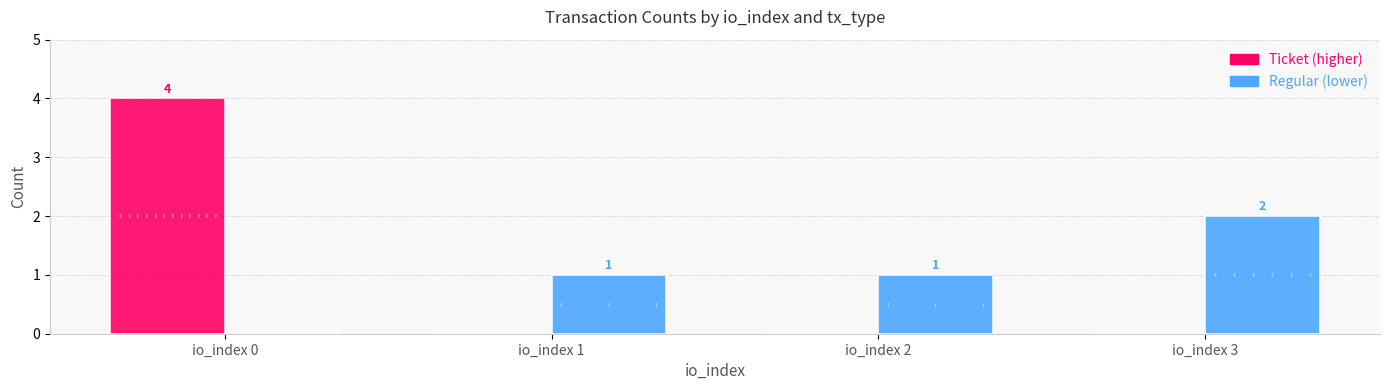

What is the total value across all series at io_index 0?

4